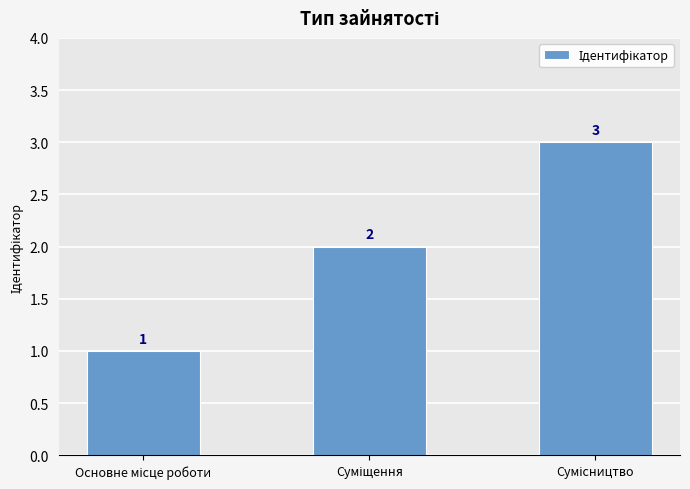

What is the sum of all values?

6